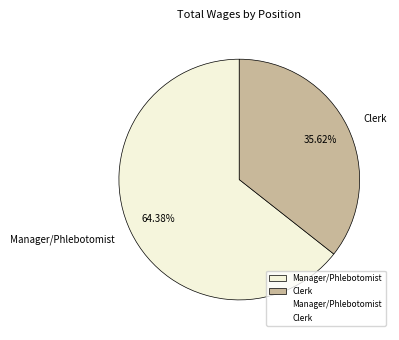

What percentage is the Clerk slice, to the nearest percent?

36%